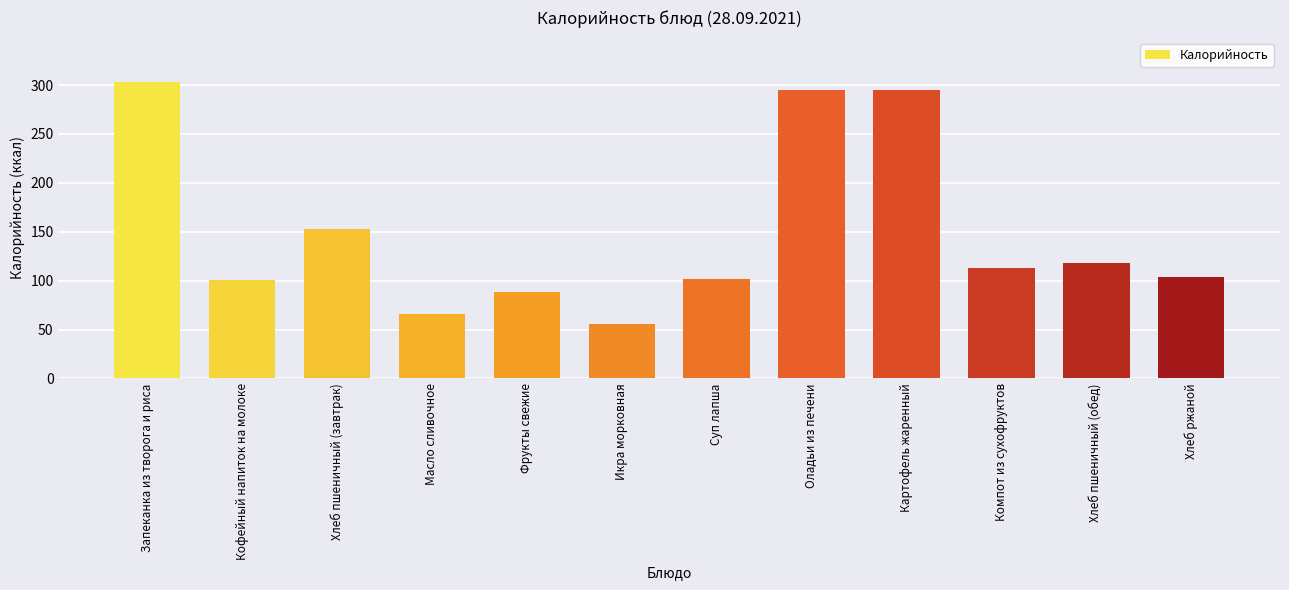

What position from the right is Компот из сухофруктов?

3